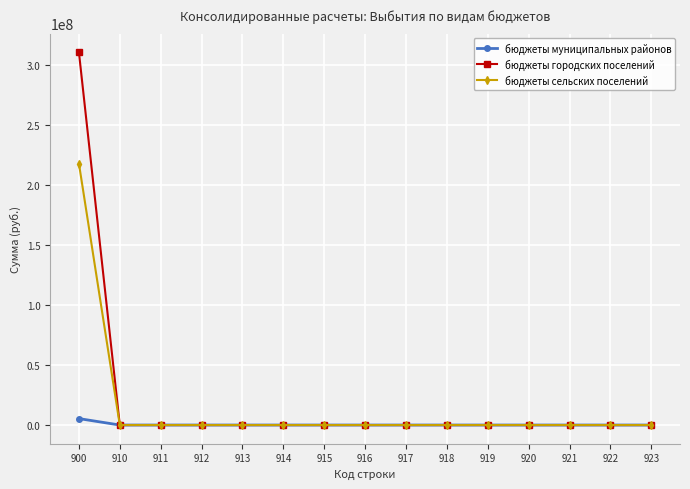

Rank the series by their maximum value, from highest to lowest.

бюджеты городских поселений, бюджеты сельских поселений, бюджеты муниципальных районов